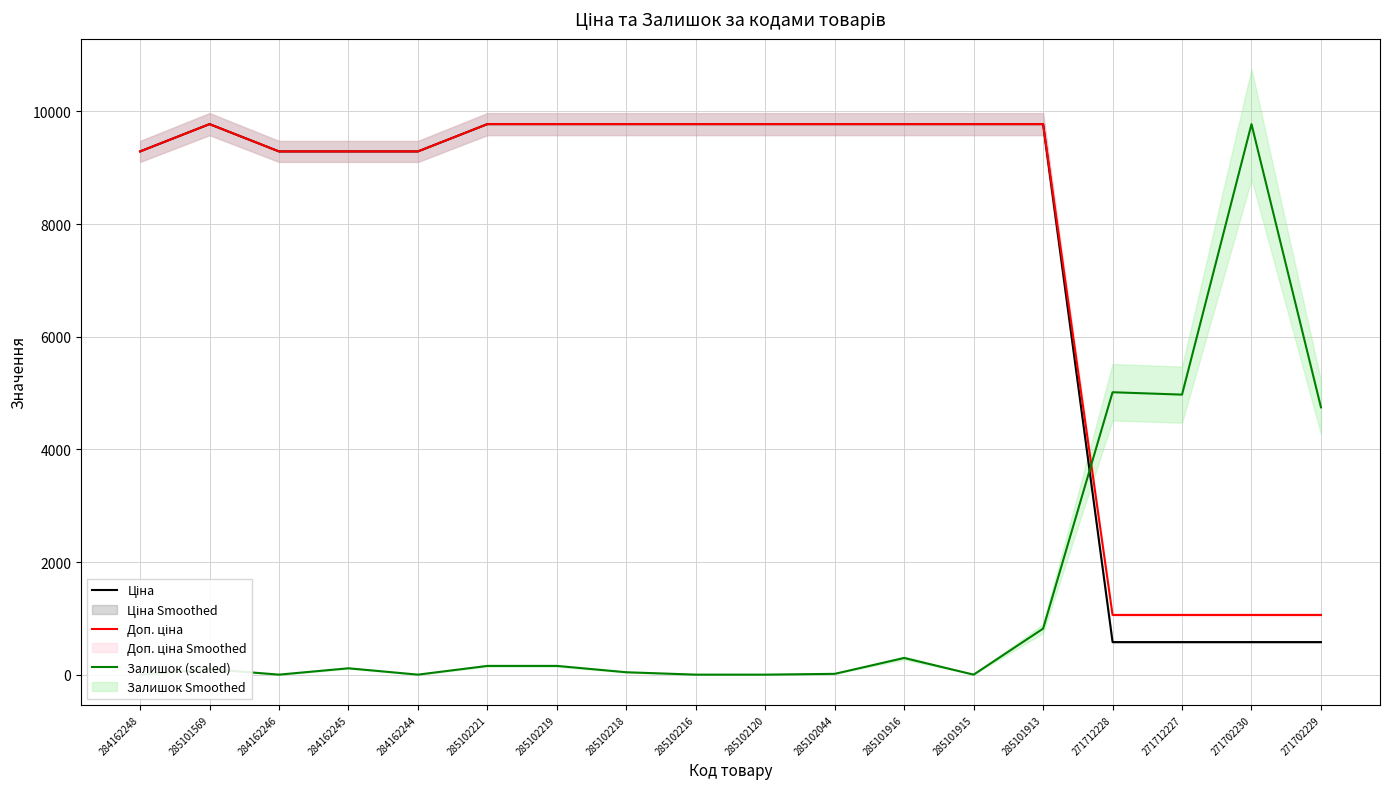

Reading left to right, extract all data points from this chart.

Ціна: 284162248=9290.5	285101569=9775.5	284162246=9290.5	284162245=9290.5	284162244=9290.5	285102221=9775.5	285102219=9775.5	285102218=9775.5	285102216=9775.5	285102120=9775.5	285102044=9775.5	285101916=9775.5	285101915=9775.5	285101913=9775.5	271712228=578.1	271712227=578.1	271702230=578.1	271702229=578.1
Доп. ціна: 284162248=9290.5	285101569=9775.5	284162246=9290.5	284162245=9290.5	284162244=9290.5	285102221=9775.5	285102219=9775.5	285102218=9775.5	285102216=9775.5	285102120=9775.5	285102044=9775.5	285101916=9775.5	285101915=9775.5	285101913=9775.5	271712228=1060.0	271712227=1060.0	271702230=1060.0	271702229=1060.0
Залишок (scaled): 284162248=0.0	285101569=98.6	284162246=0.0	284162245=112.7	284162244=0.0	285102221=154.9	285102219=154.9	285102218=42.3	285102216=0.0	285102120=0.0	285102044=14.1	285101916=295.8	285101915=0.0	285101913=817.0	271712228=5014.5	271712227=4972.3	271702230=9775.5	271702229=4746.9